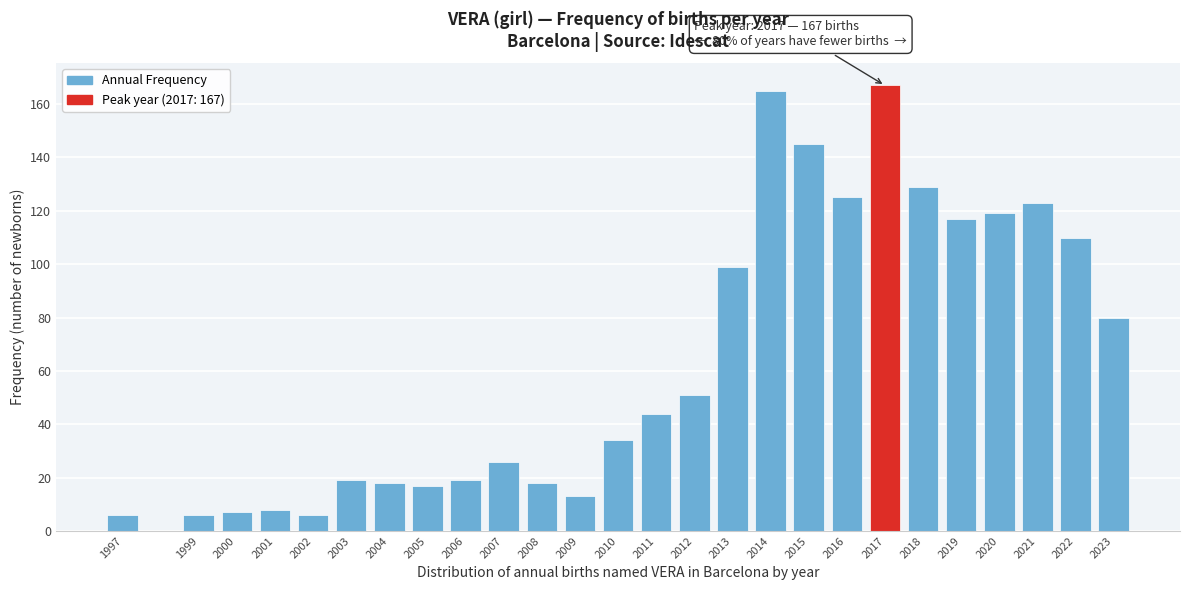

Reading left to right, what are all the values shown in this chart?

1997=6	1999=6	2000=7	2001=8	2002=6	2003=19	2004=18	2005=17	2006=19	2007=26	2008=18	2009=13	2010=34	2011=44	2012=51	2013=99	2014=165	2015=145	2016=125	2017=167	2018=129	2019=117	2020=119	2021=123	2022=110	2023=80